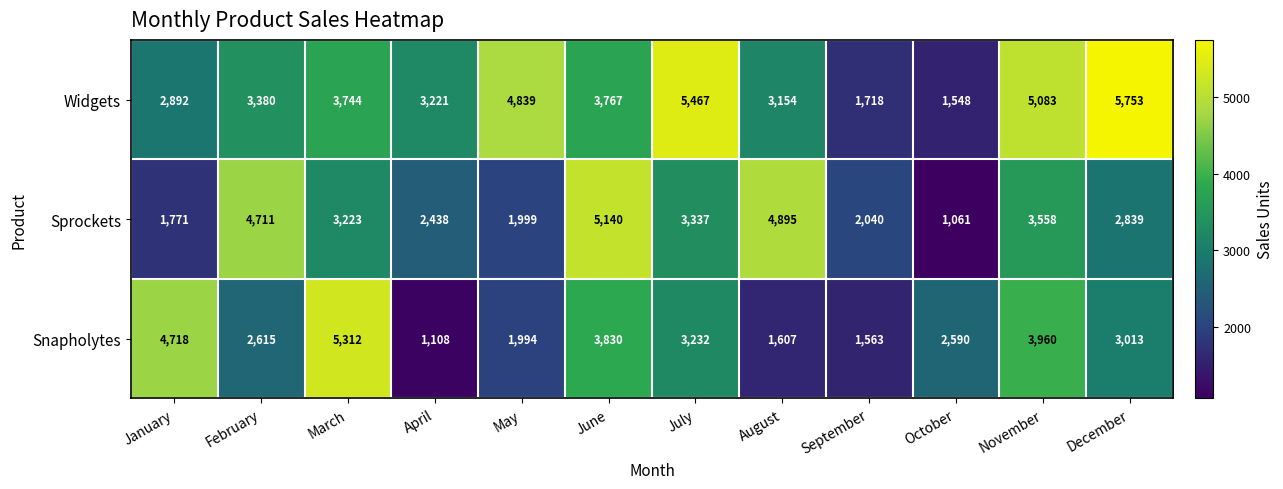

At which category is the sum across all series the highest?

June